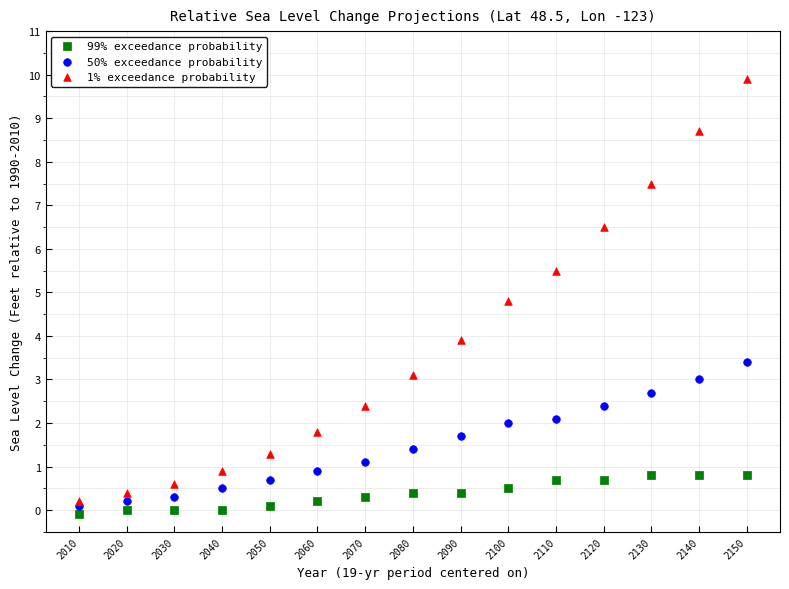

What are all the series names shown in the legend?

99% exceedance probability, 50% exceedance probability, 1% exceedance probability